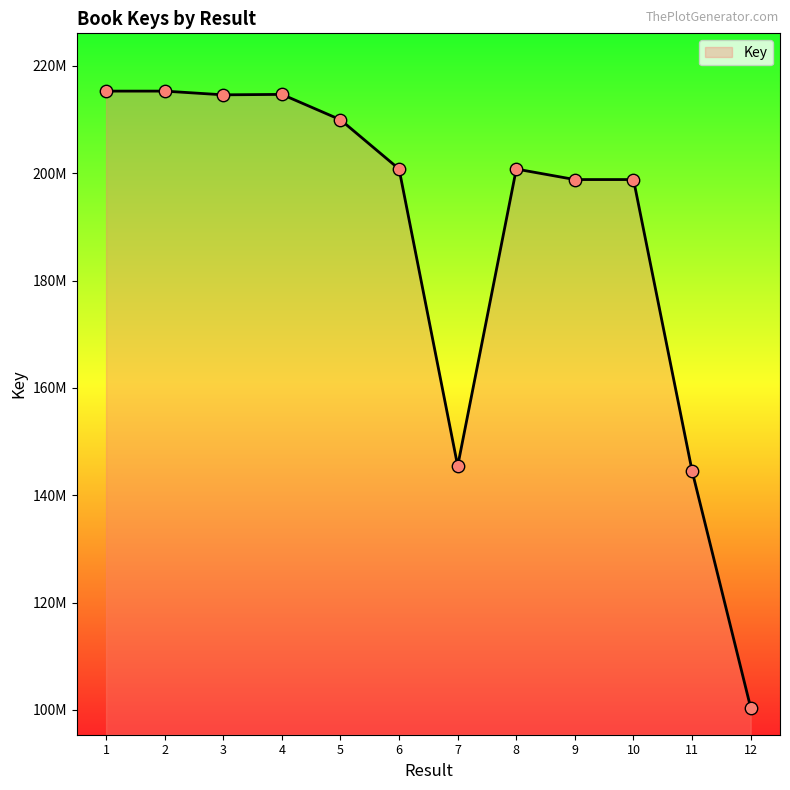

Approximately how many times larger is the value at 6 compared to 8?

1.0